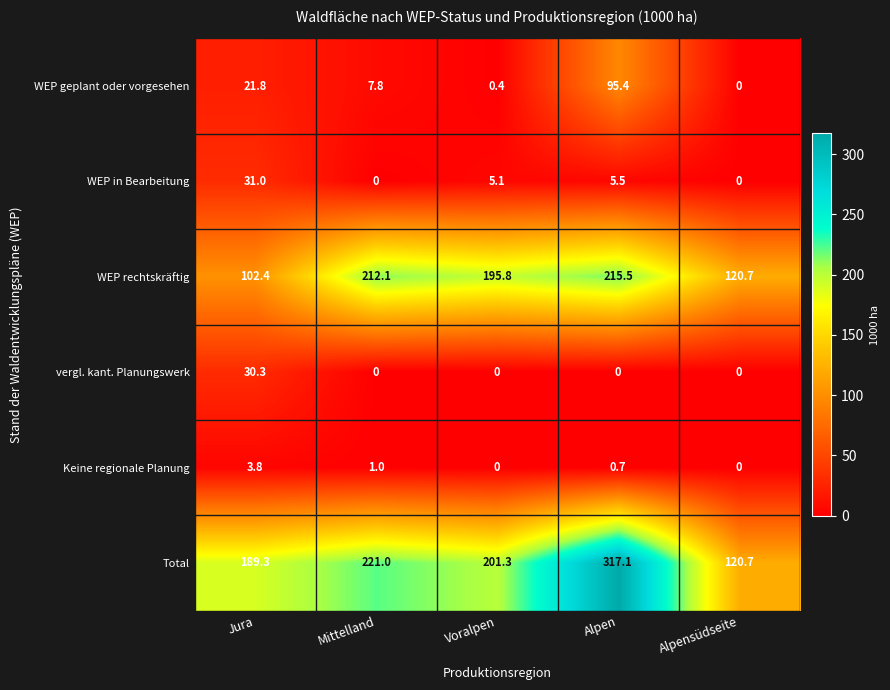

What is the difference between the highest and lowest values at Jura?

185.5